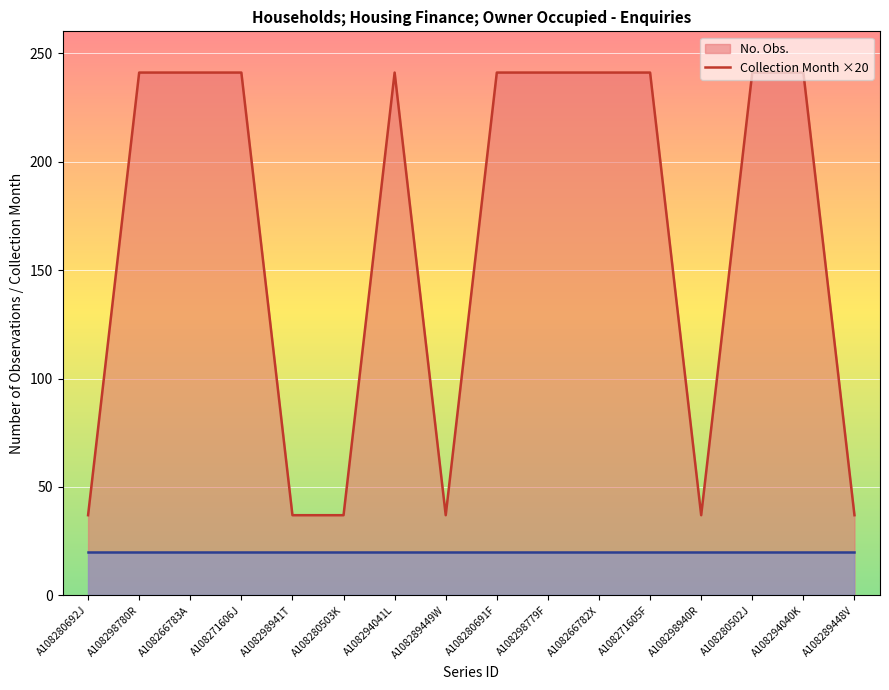

What is the maximum value shown in the chart?

241